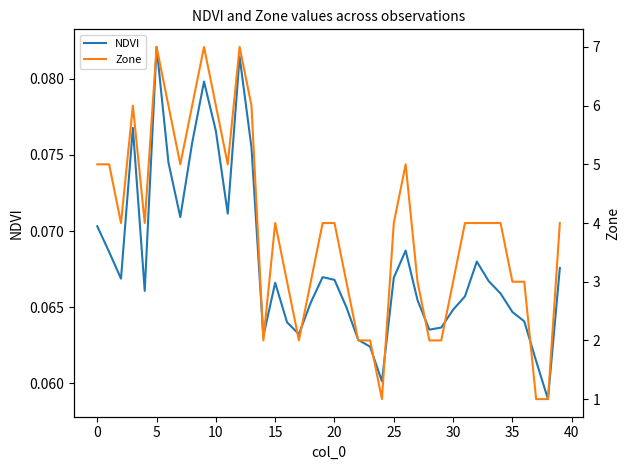

Does the chart have visible grid lines?

No